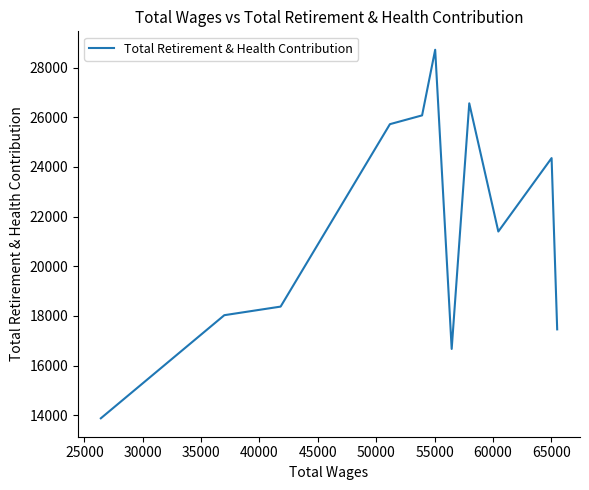

What is the difference between the maximum and minimum values?

14844